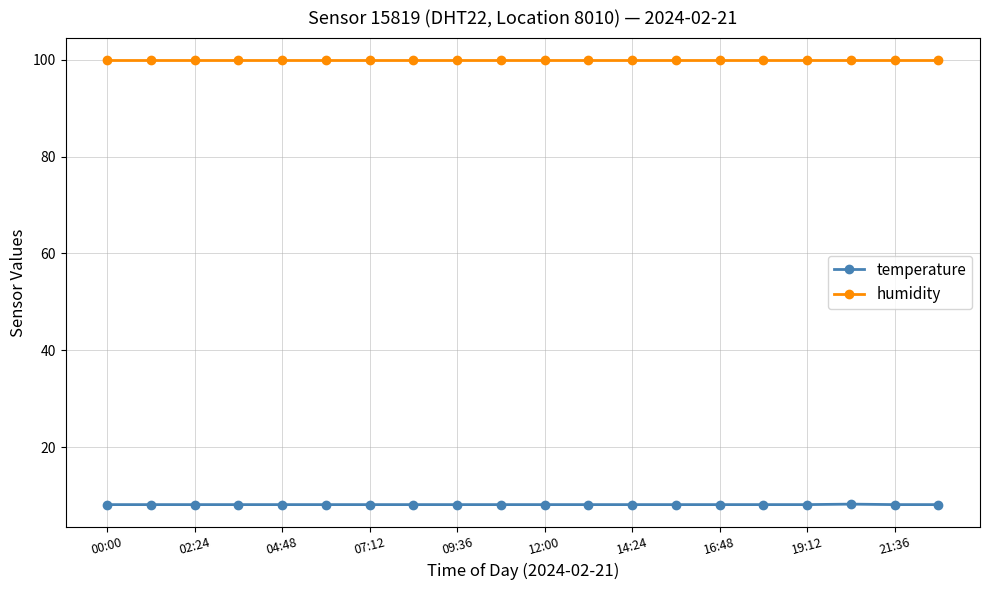

What is the sum of all humidity values?

1998.0